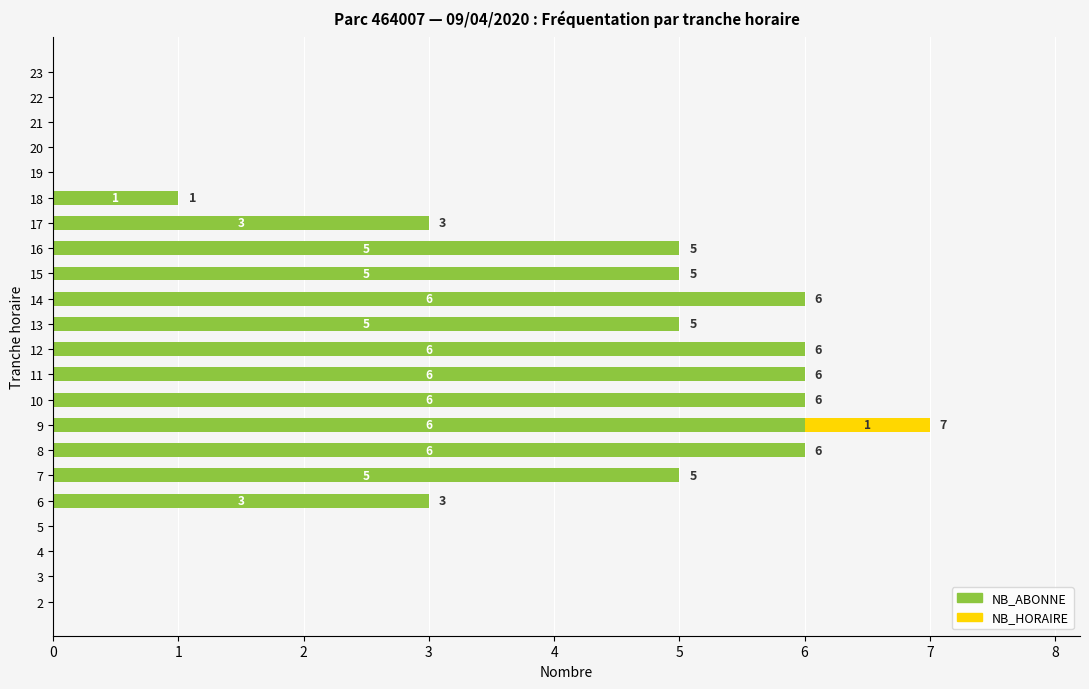

The value of NB_ABONNE at 8 is 6. True or false?

True